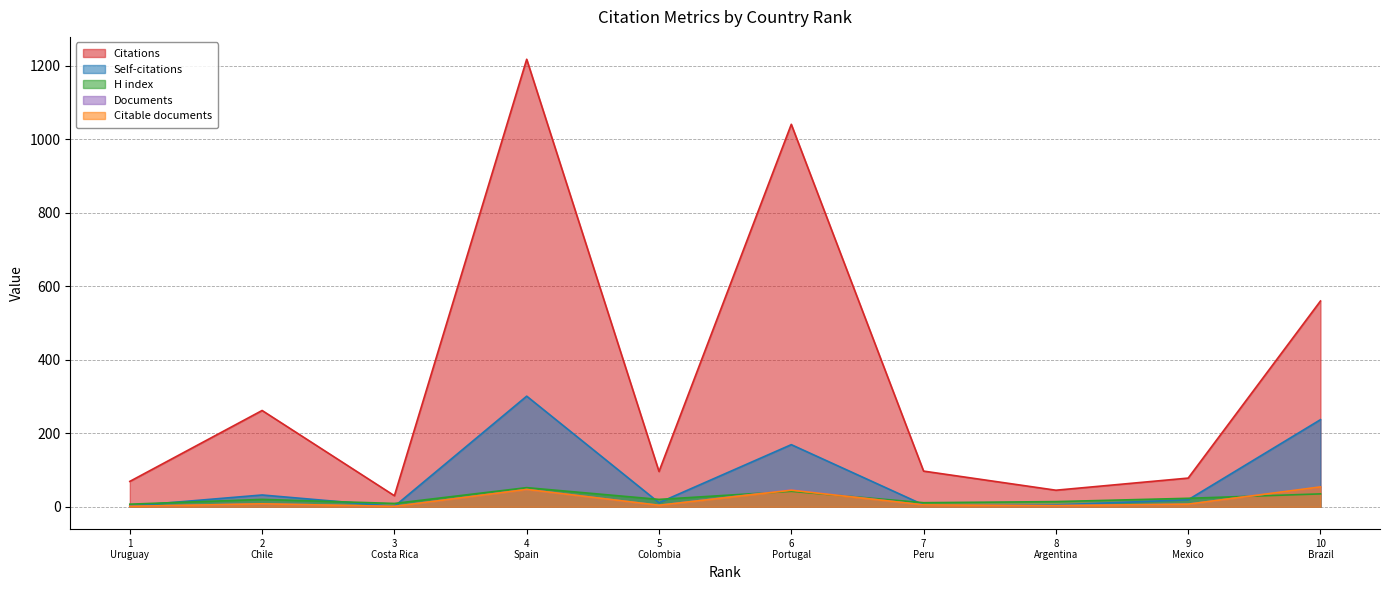

Where do H index and Citable documents first cross each other?

5
Colombia and 6
Portugal